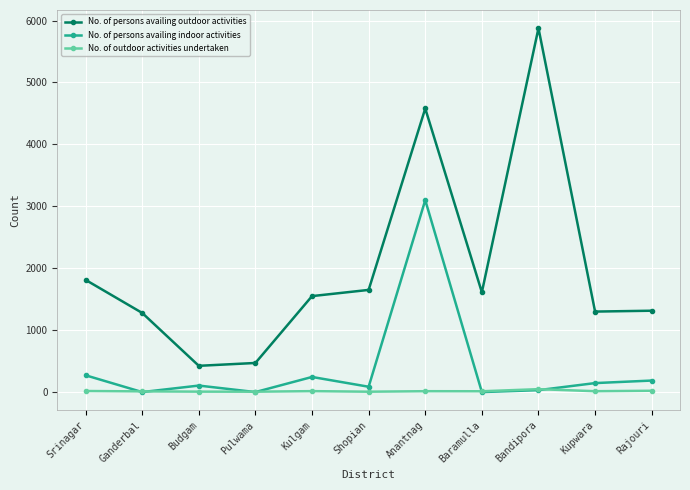

What is the difference between the highest and lowest values at Baramulla?

1612